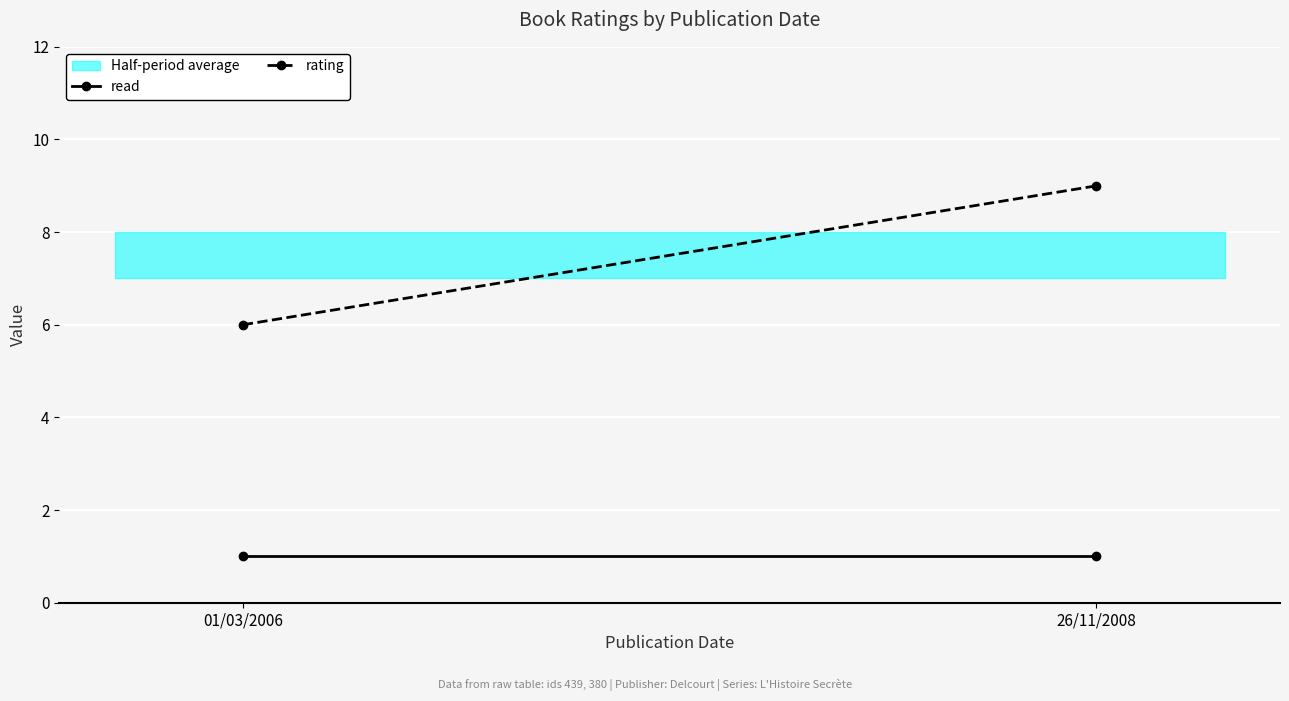

The value of rating at 01/03/2006 is 6. True or false?

True